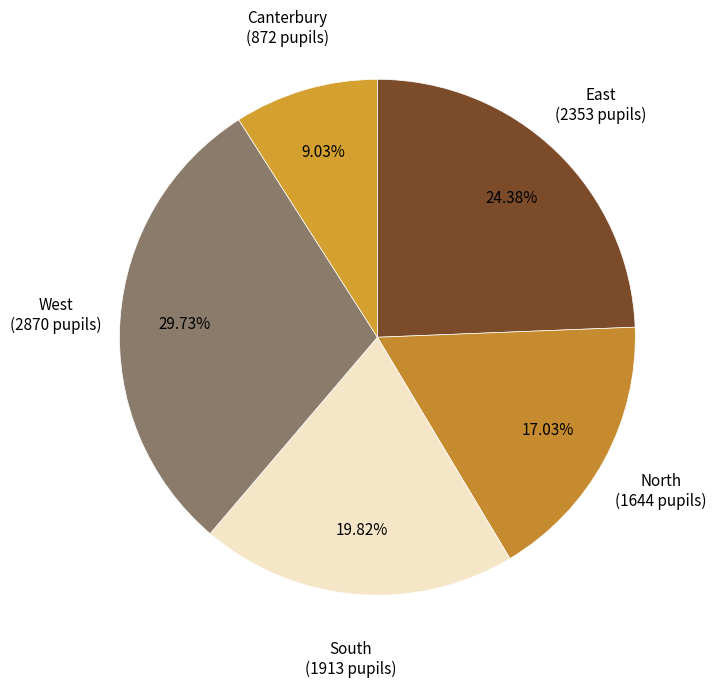

What portion of the pie excludes West?

70.3%